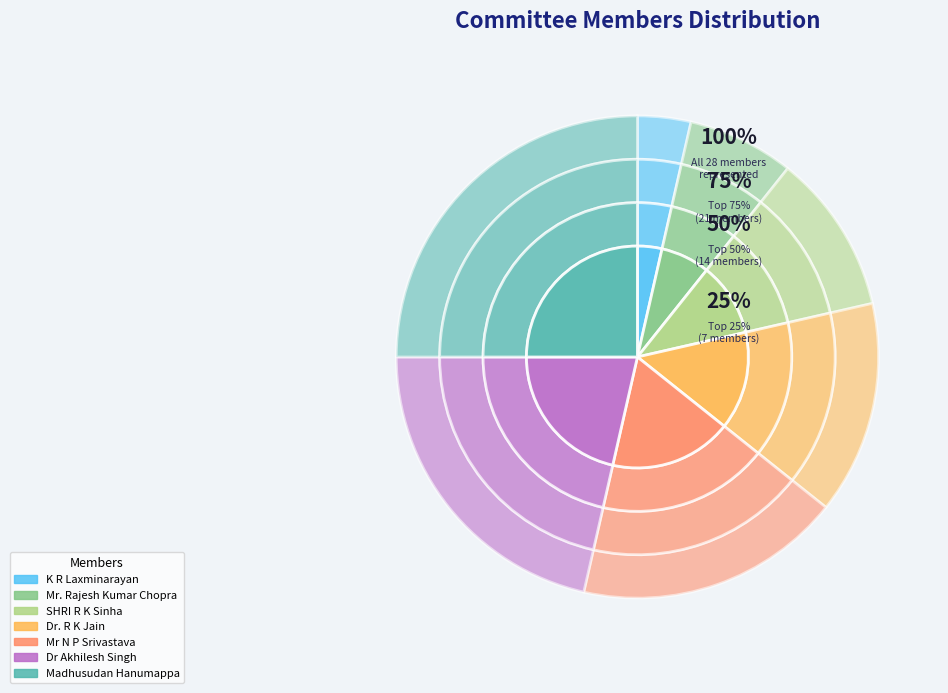

Count the number of slices in the pie.

7